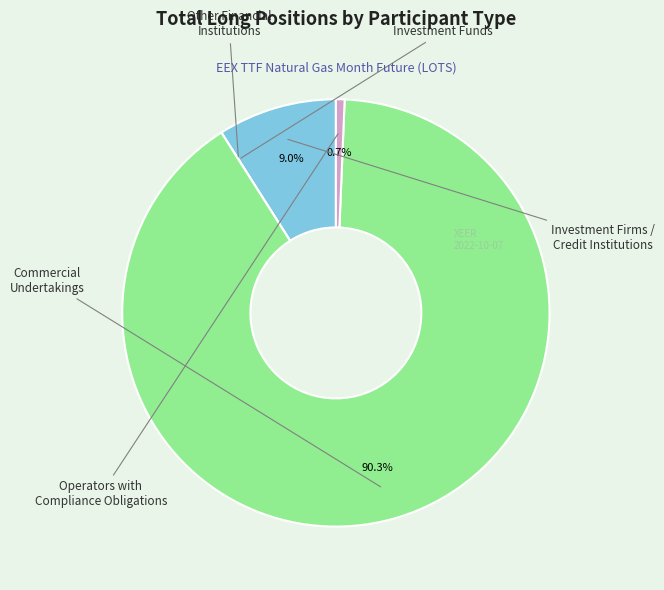

What is the largest slice in the pie chart?

Commercial
Undertakings